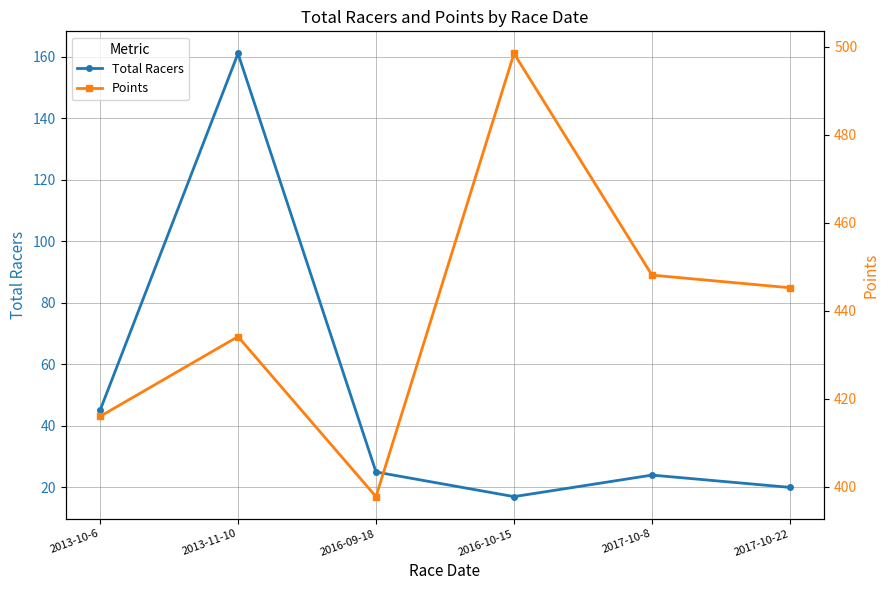

Rank the series at 2017-10-22 from lowest to highest value.

Total Racers, Points